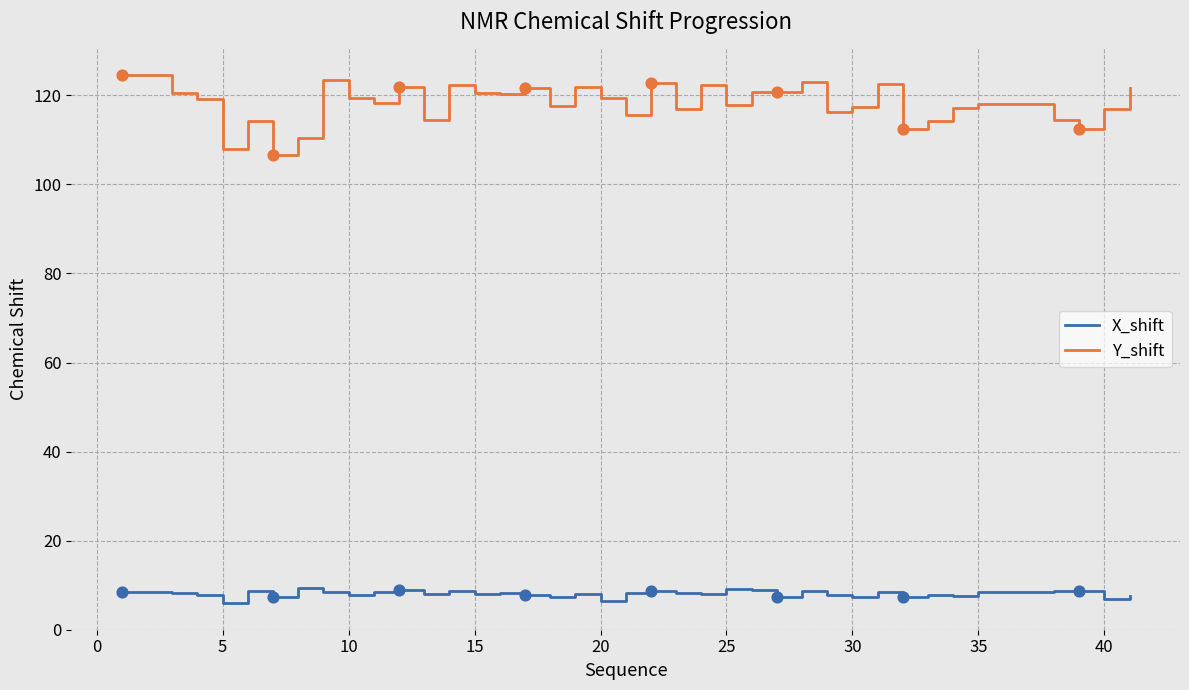

Which series has the largest total across all categories?

Y_shift